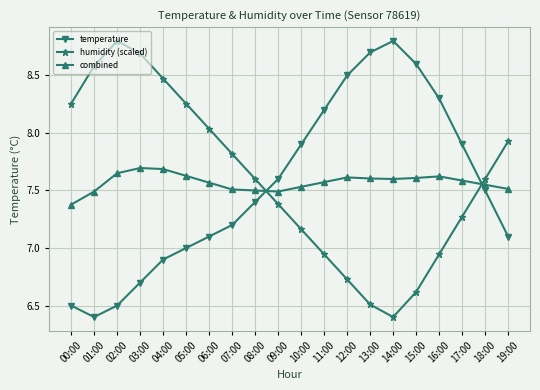

At 12:00, list the series in order from smallest to largest.

humidity (scaled), combined, temperature